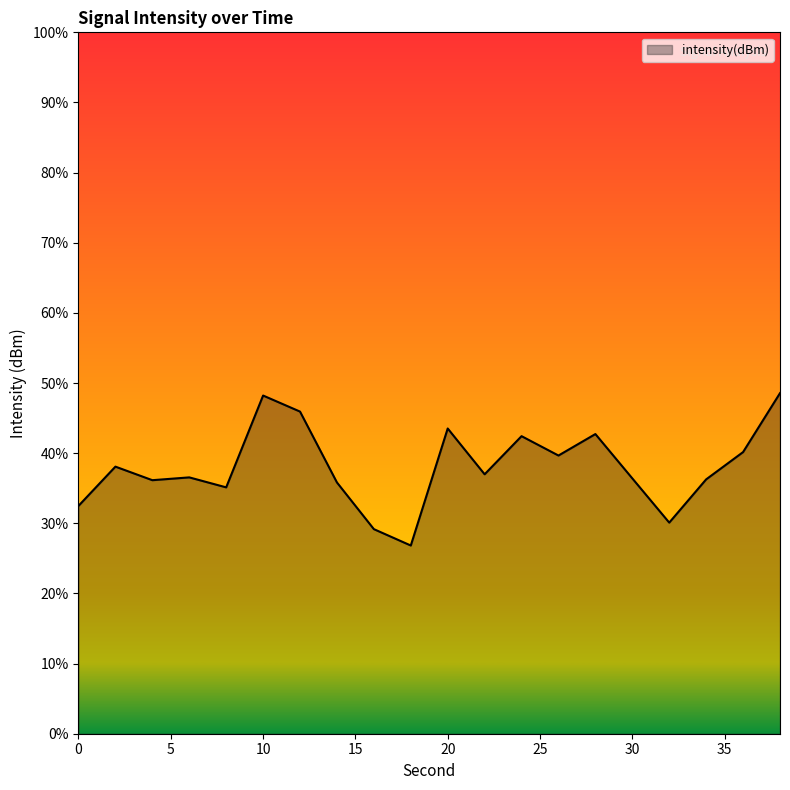

At which category does the chart reach its minimum across all series?

18